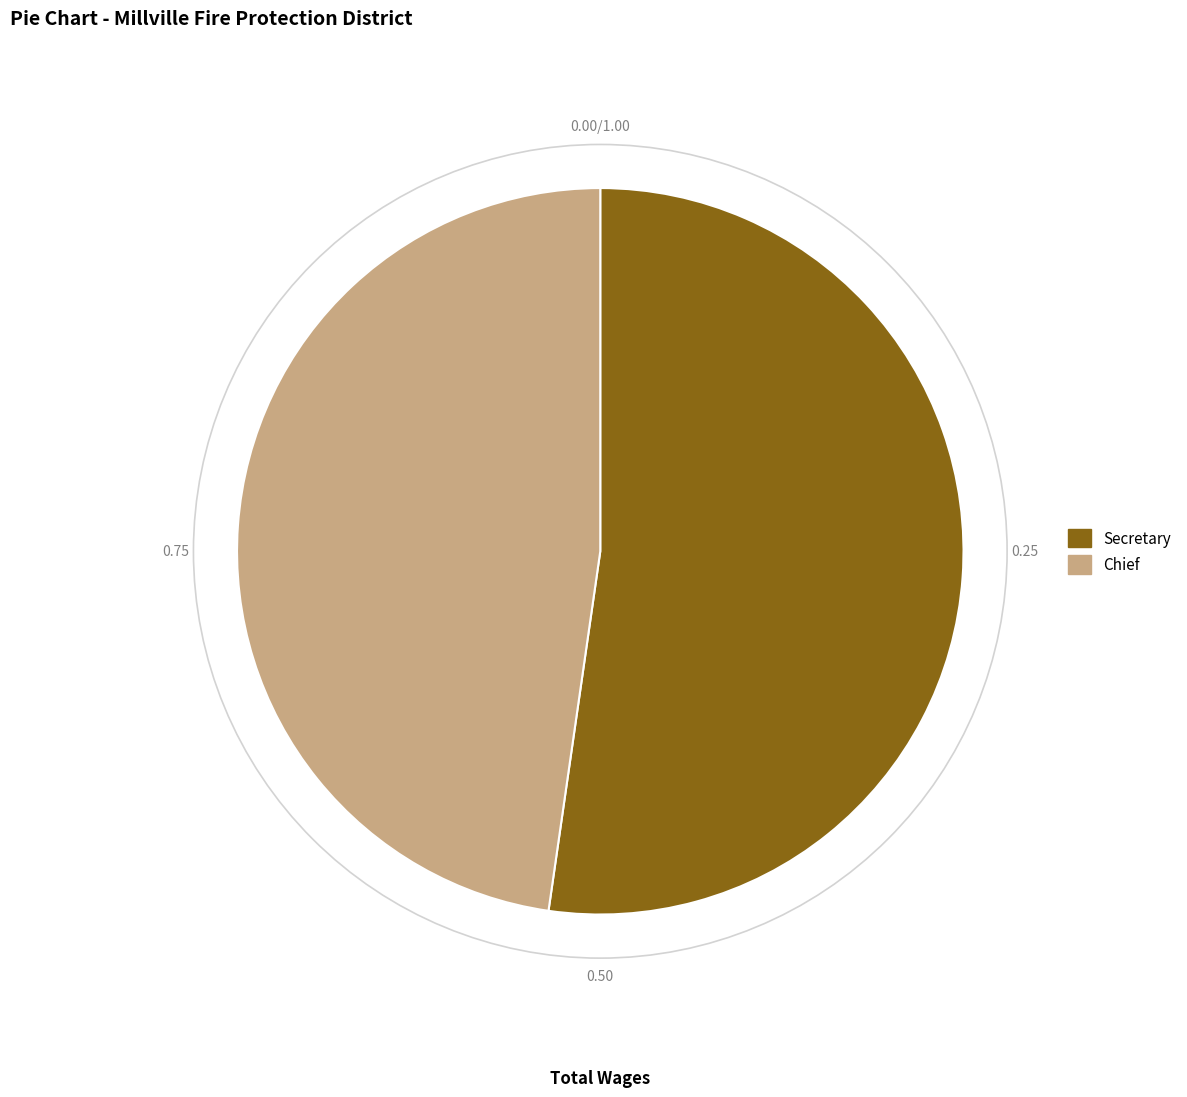

Is it true that Chief is 62% of the pie?

False